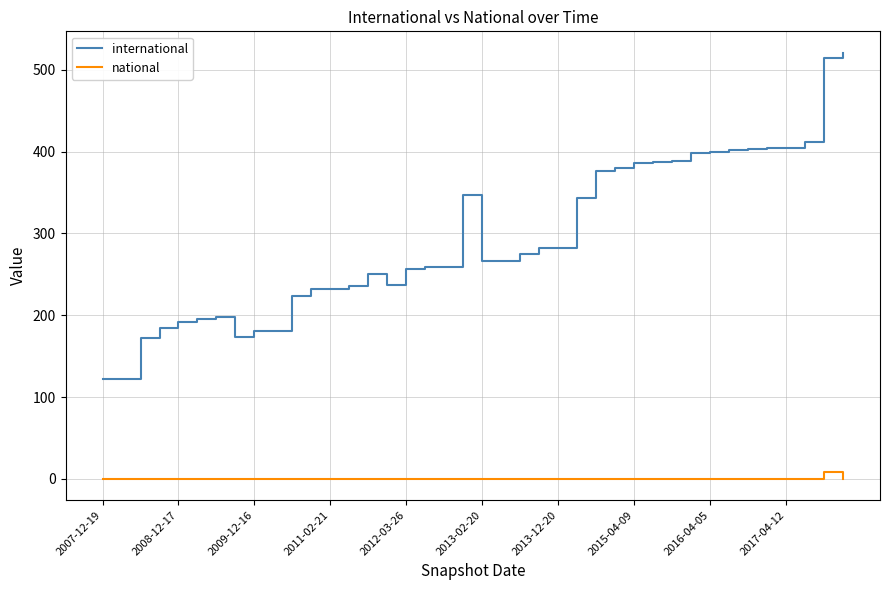

Which series has the widest spread of values?

international